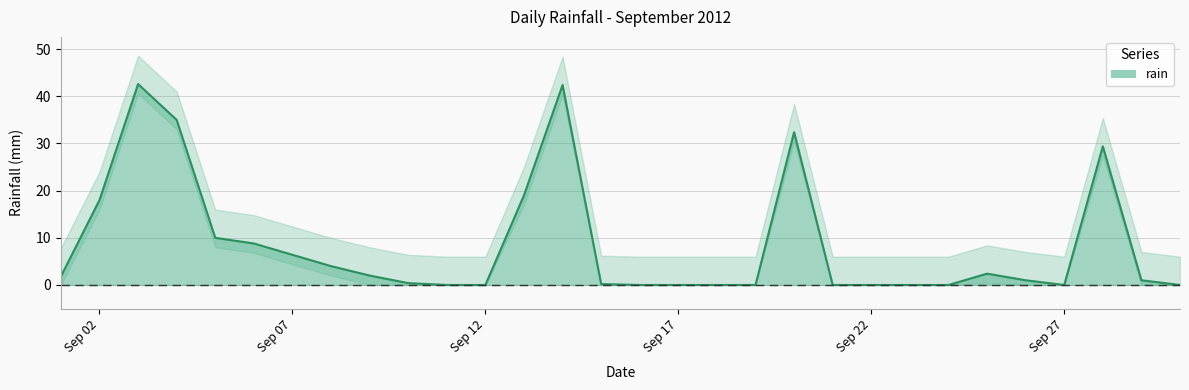

How many interior local peaks (higher than both neighbors) does the data have?

5